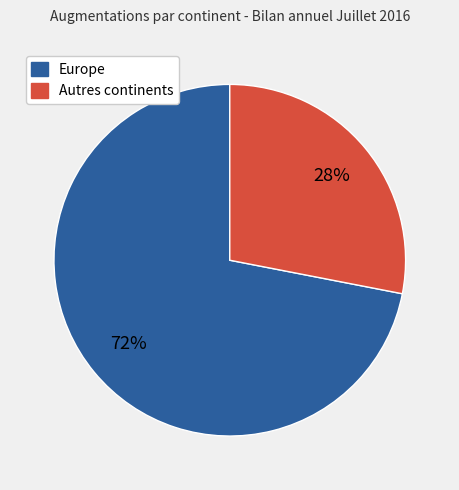

Between Europe and Autres continents, which is larger?

Europe